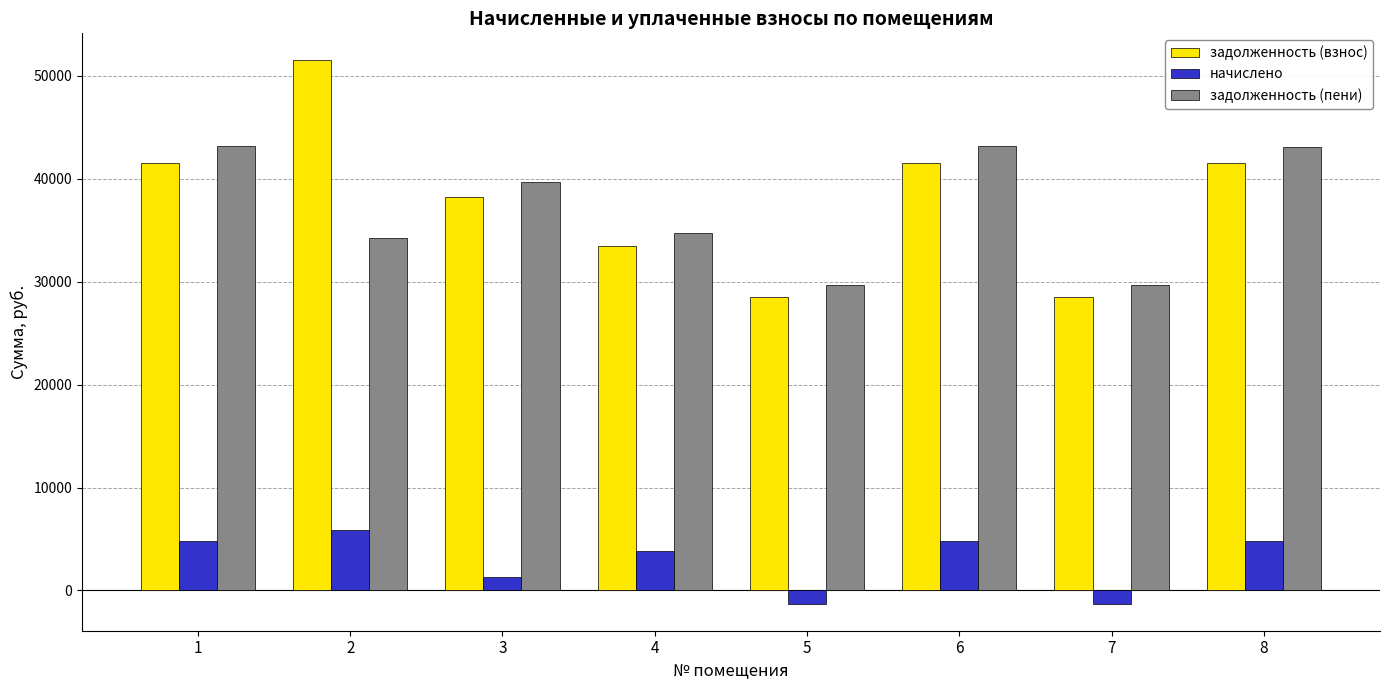

How many values in начислено are above zero?

6